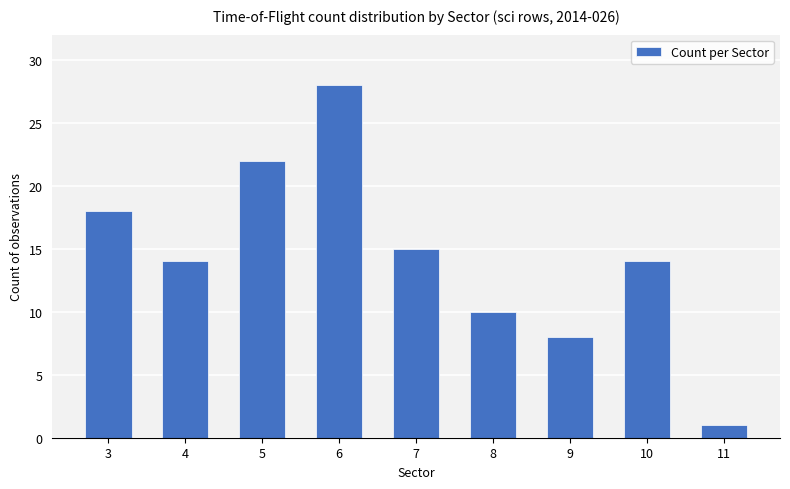

Are the bars grouped side by side (vs. stacked)?

No